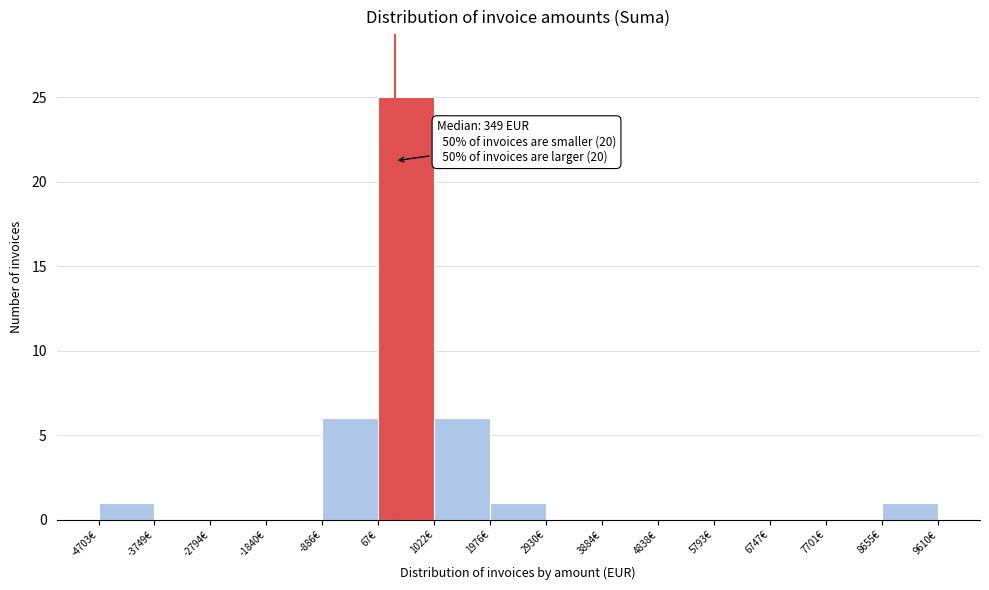

Over which range of the x-axis is the bar tallest?

100 to 1000